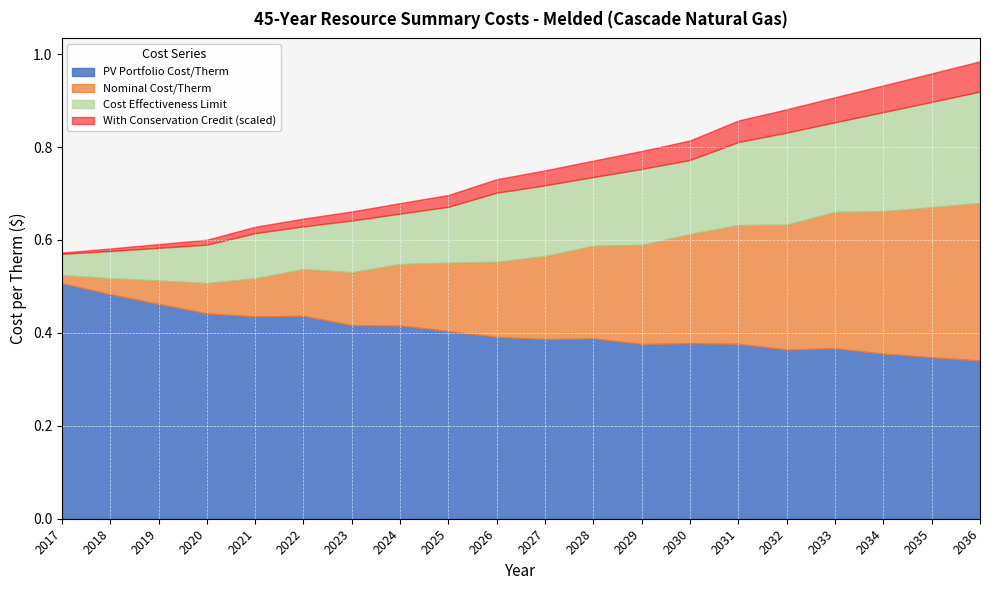

What are all the series names shown in the legend?

PV Portfolio Cost/Therm, Nominal Cost/Therm, Cost Effectiveness Limit, With Conservation Credit (scaled)